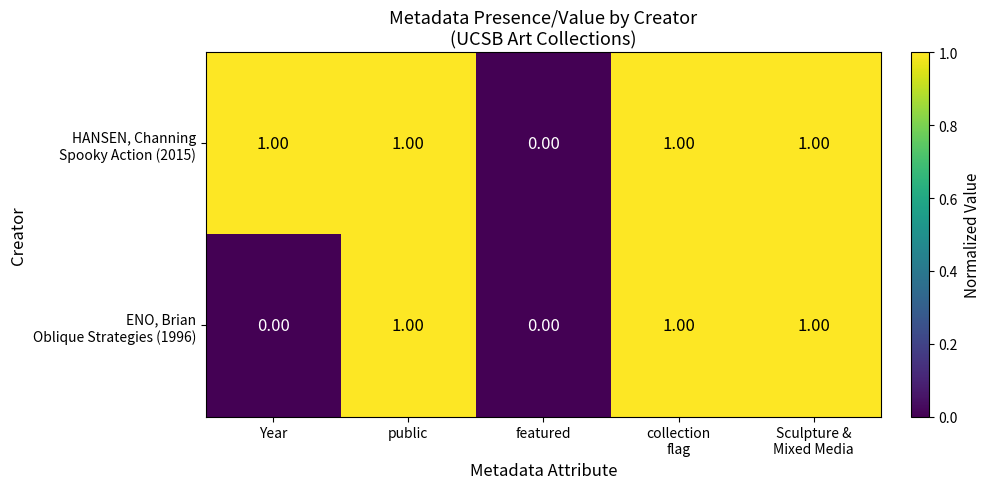

Count the number of categories in the chart.

5